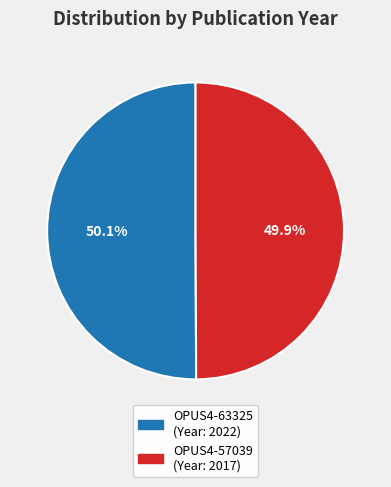

What is the ratio of the value at OPUS4-57039 to the value at OPUS4-63325?

1.0